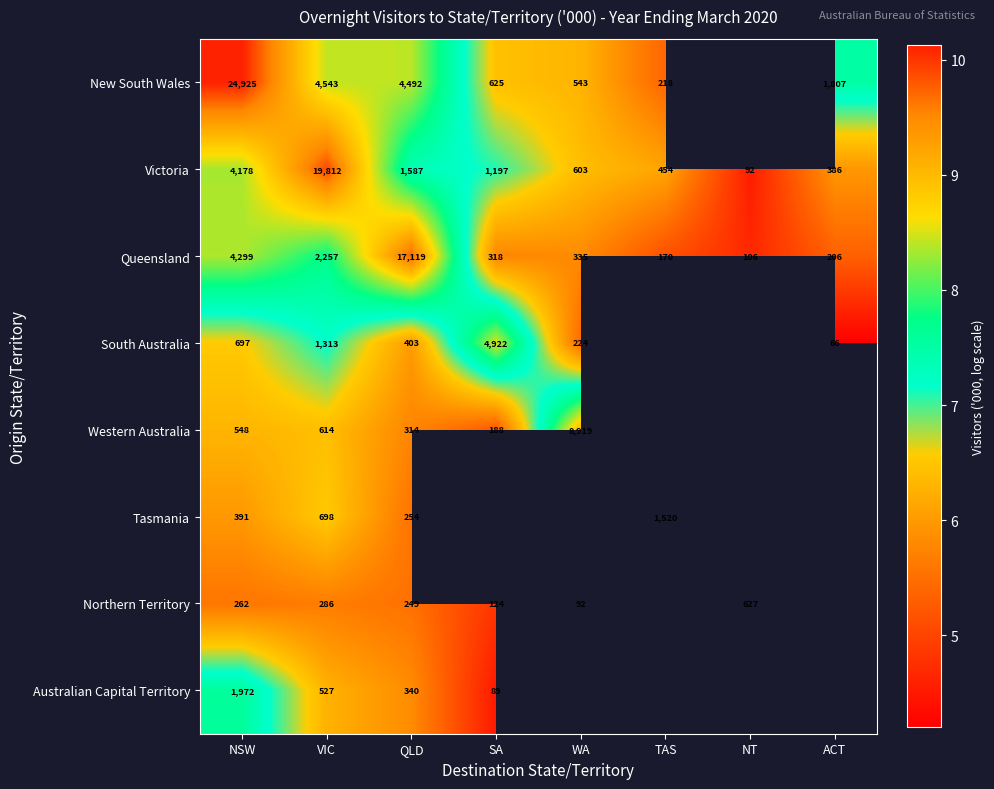

Rank the series at VIC from highest to lowest value.

Victoria, New South Wales, Queensland, South Australia, Tasmania, Western Australia, Australian Capital Territory, Northern Territory